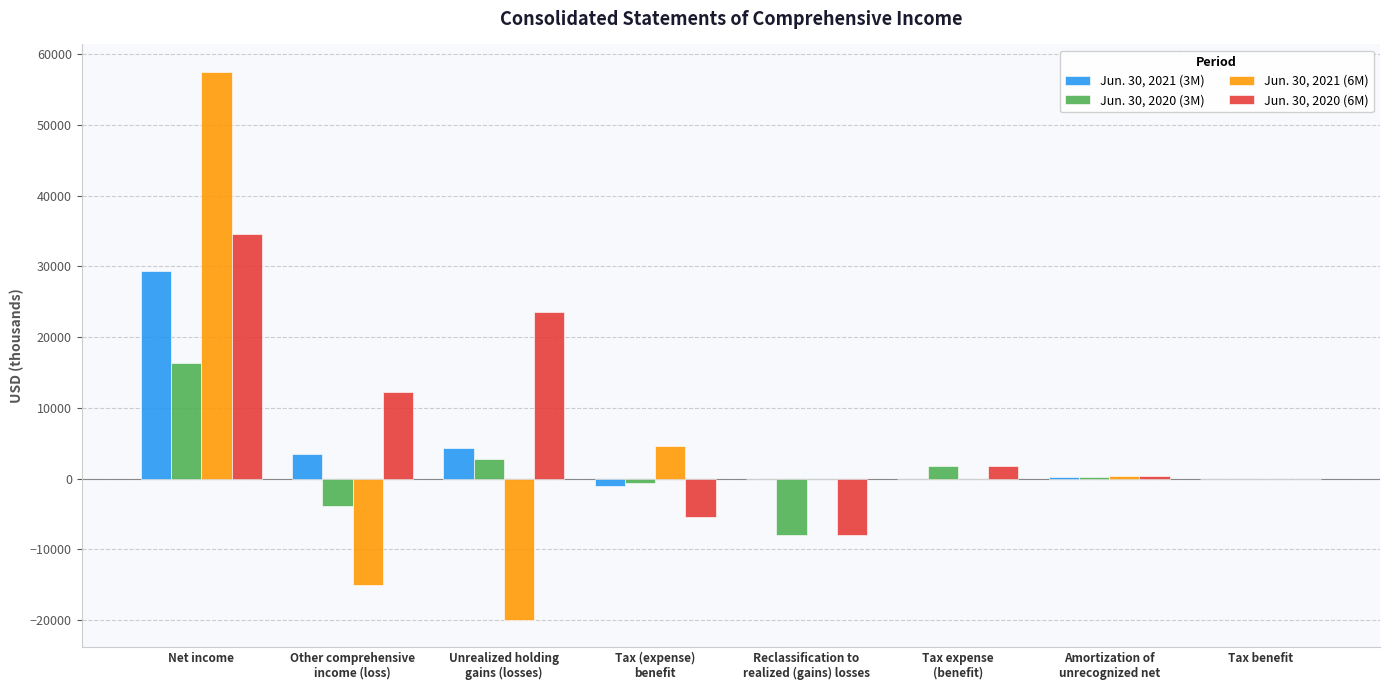

What is the maximum value shown in the chart?

57479